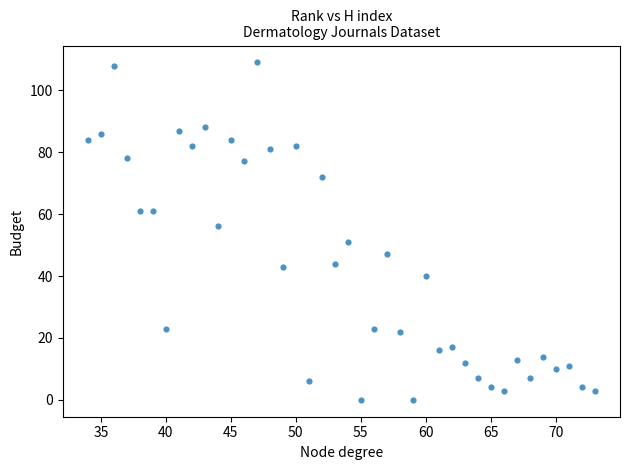

What is the range of Y values (max minus min)?

109